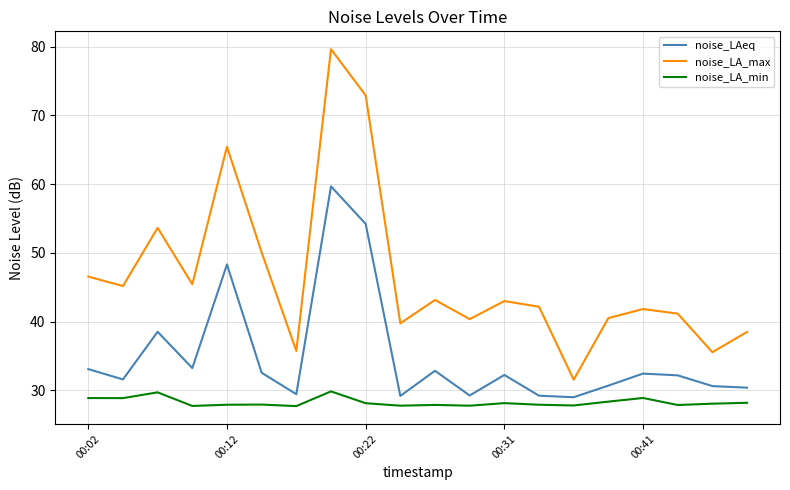

What is the greatest value displayed?

79.6